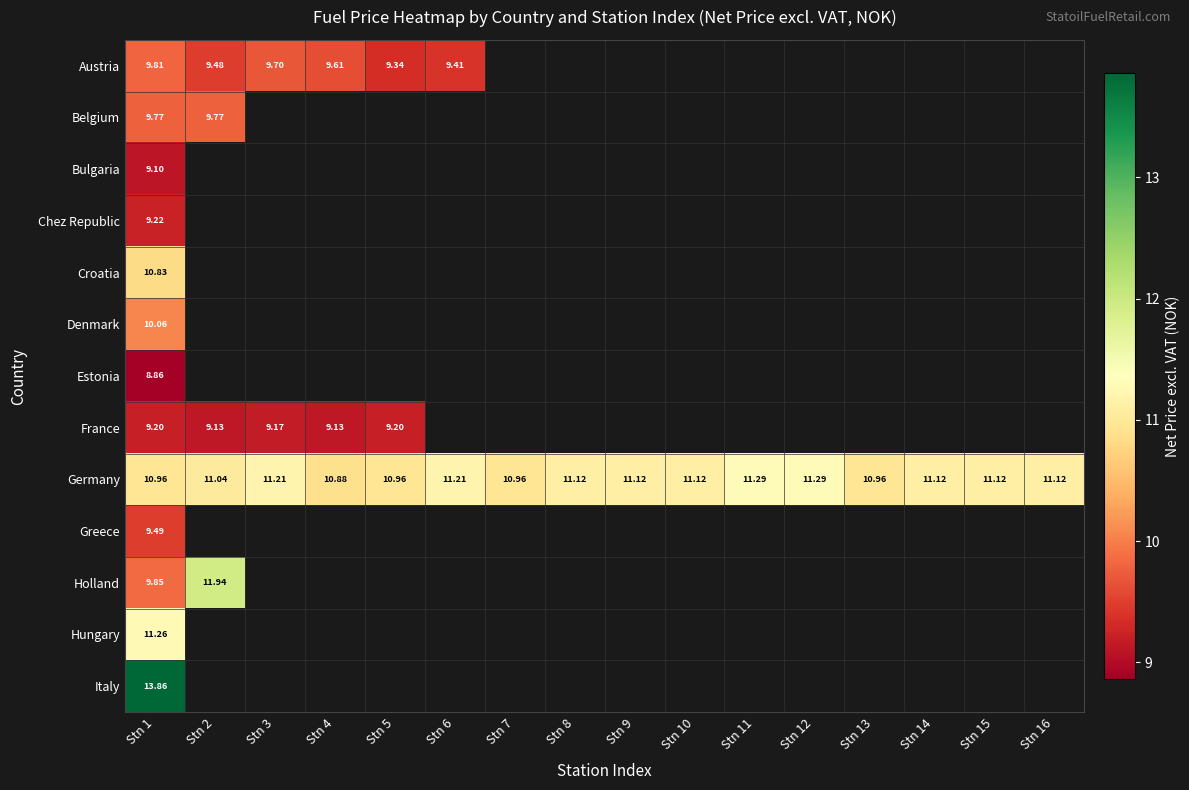

Rank the series at Stn 1 from highest to lowest value.

Italy, Hungary, Germany, Croatia, Denmark, Holland, Austria, Belgium, Greece, Chez Republic, France, Bulgaria, Estonia